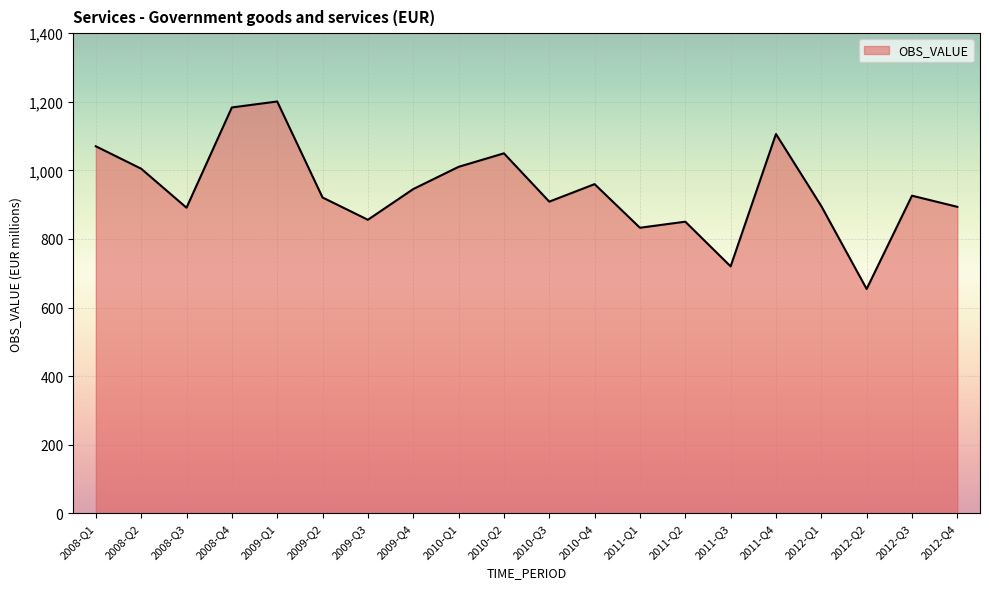

What is the maximum value shown in the chart?

1200.8